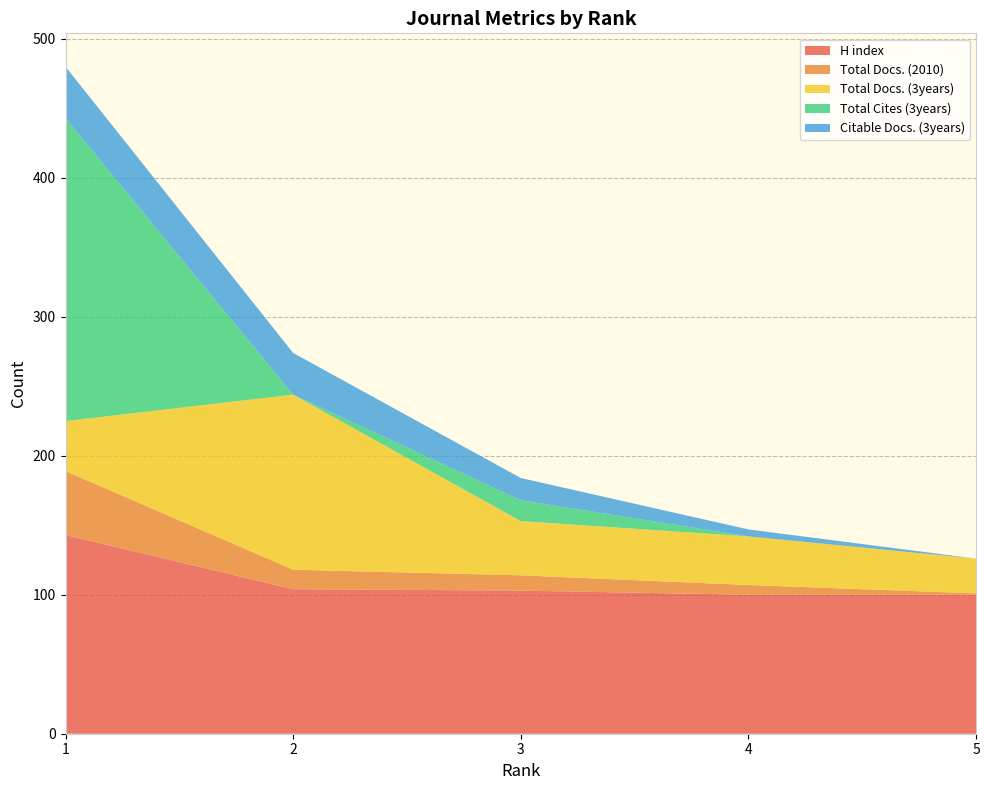

Reading left to right, what are all the values shown in this chart?

H index: 1=143	2=104	3=103	4=100	5=100
Total Docs. (2010): 1=46	2=14	3=11	4=7	5=1
Total Docs. (3years): 1=36	2=126	3=39	4=35	5=25
Total Cites (3years): 1=218	2=0	3=15	4=0	5=0
Citable Docs. (3years): 1=37	2=30	3=16	4=5	5=0